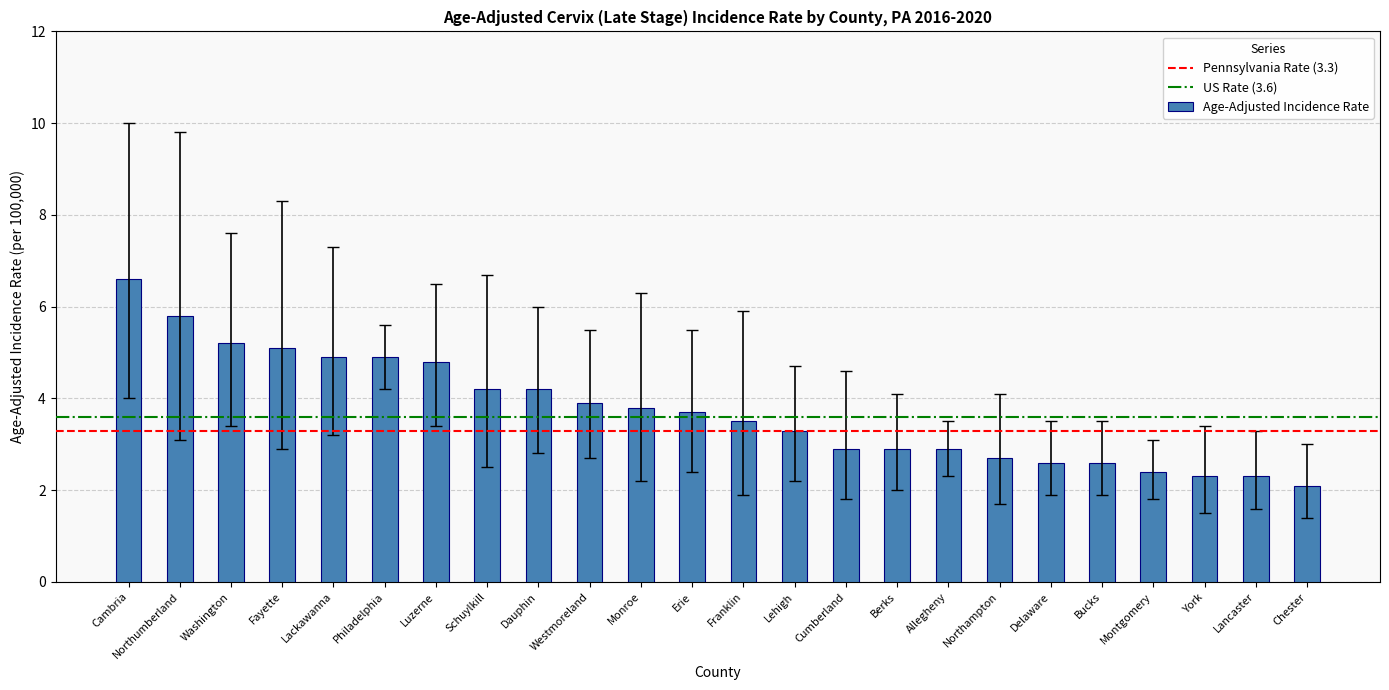

What position from the left is Cambria?

1